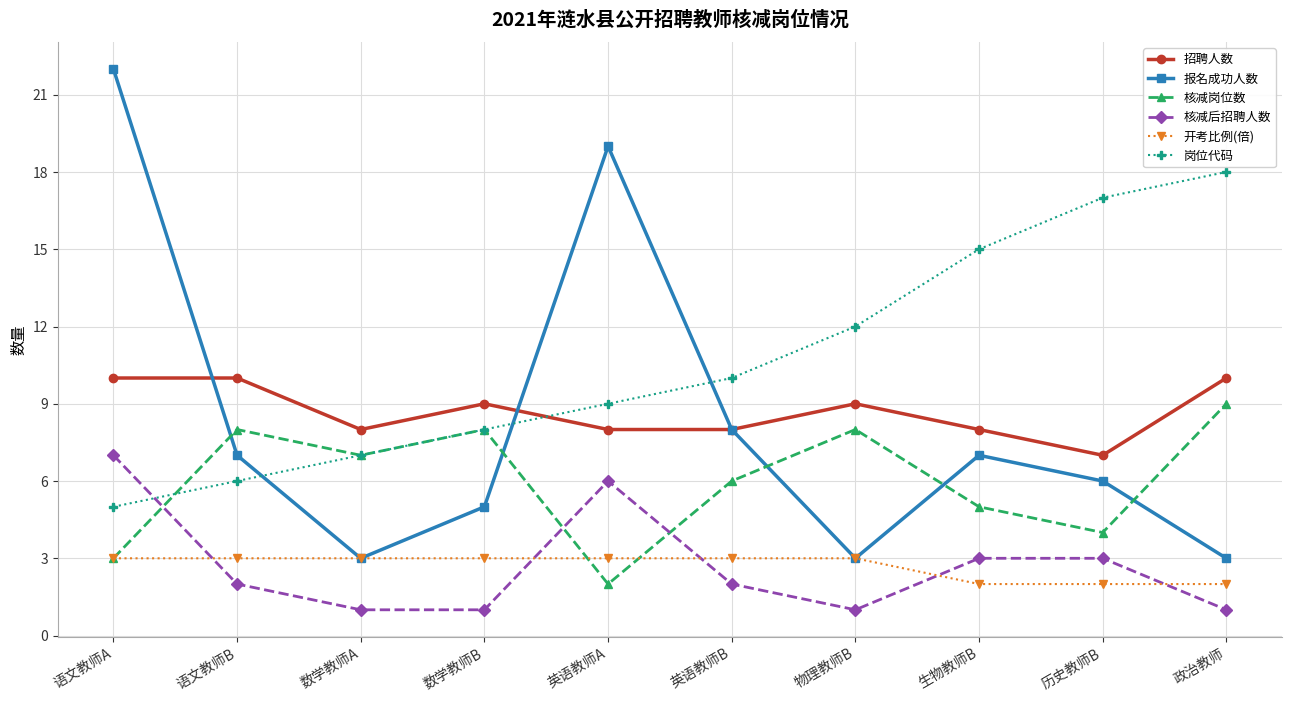

True or false: 招聘人数 and 核减岗位数 cross at least once.

False